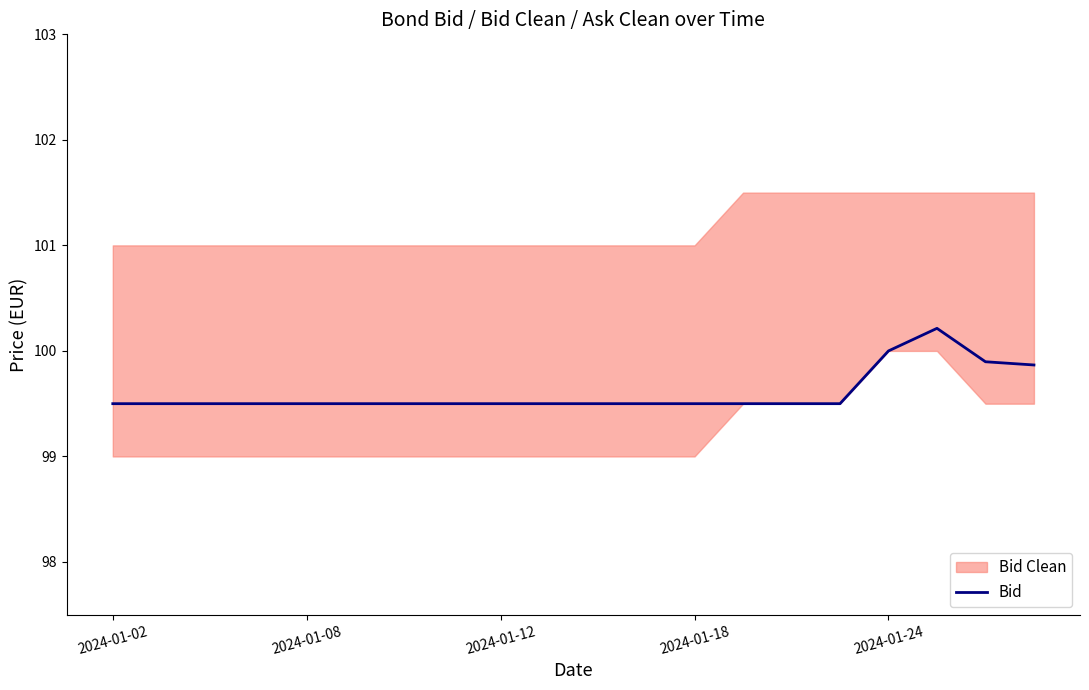

How many interior local peaks (higher than both neighbors) does the data have?

1